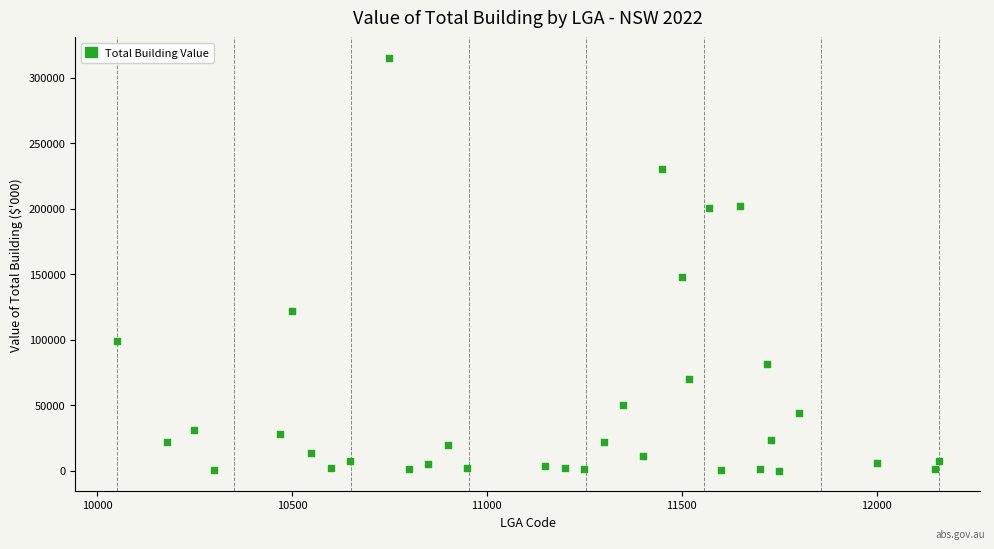

What is the range of Y values (max minus min)?

315009.8